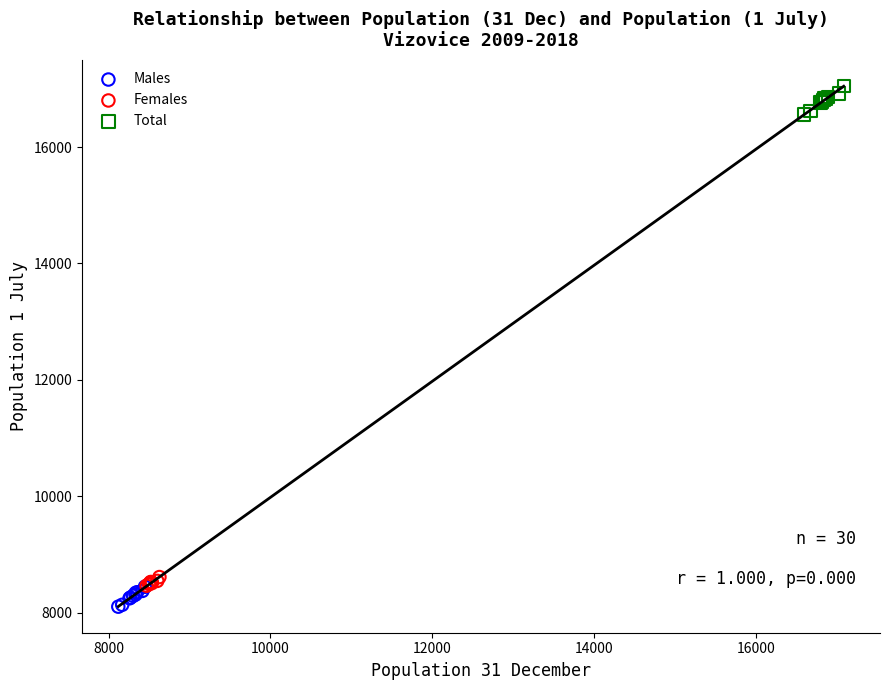

Which series reaches the maximum Y coordinate?

Total